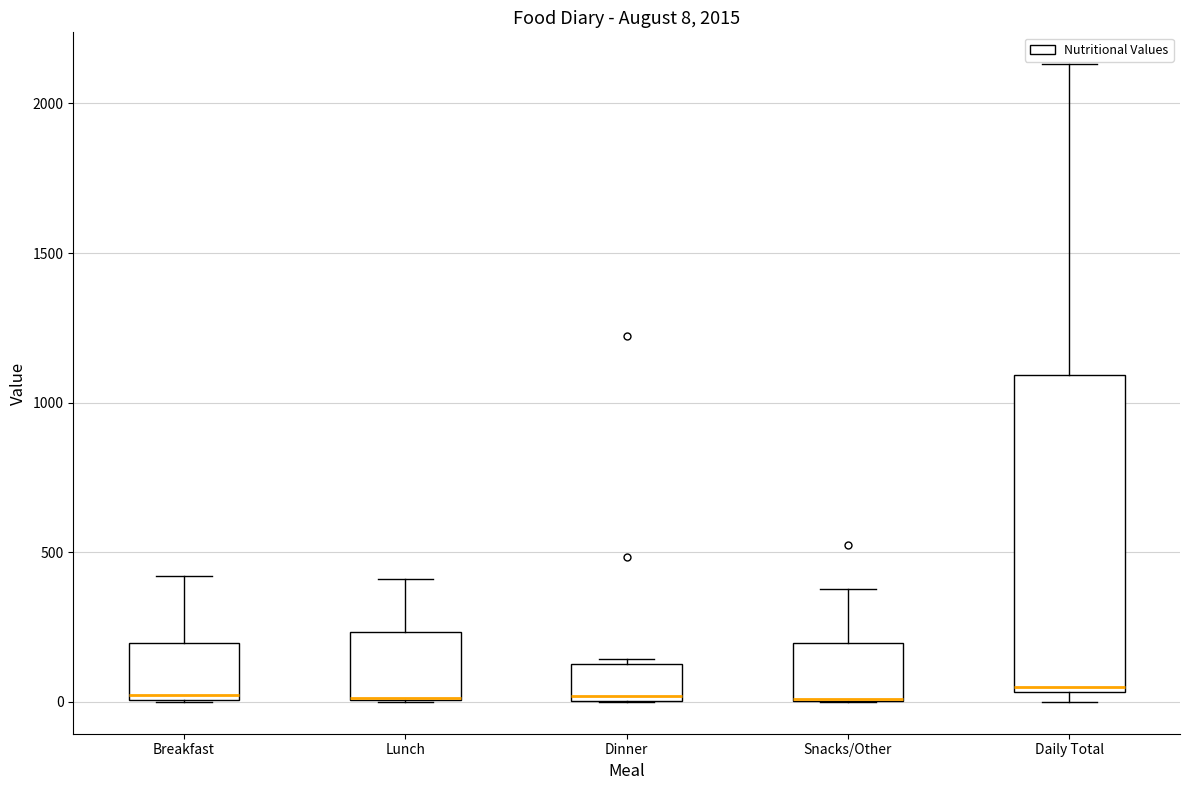

Which box is the tallest, from its lower edge to its upper edge?

Daily Total